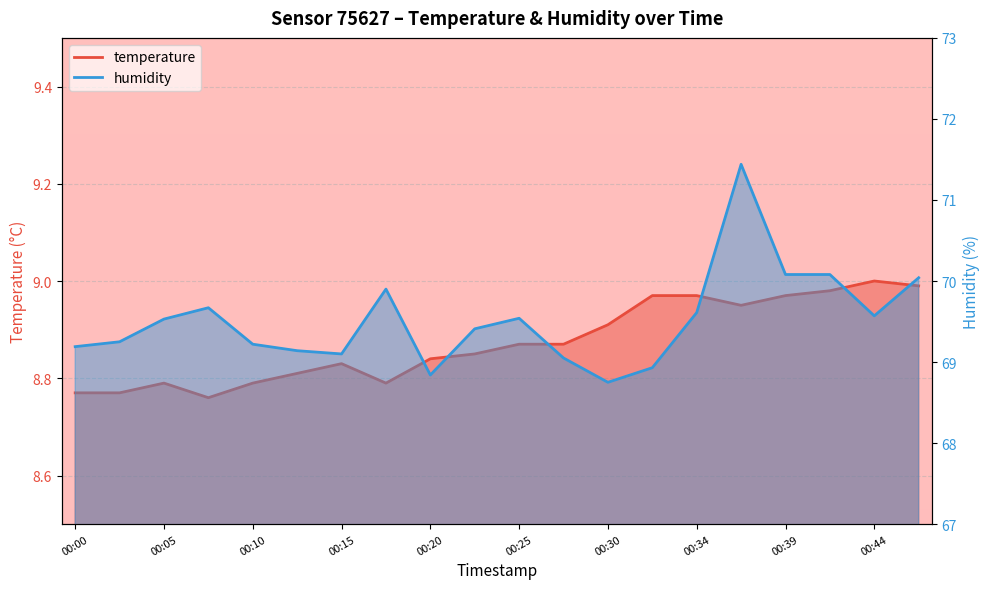

What is the sum of all humidity values?

1390.3